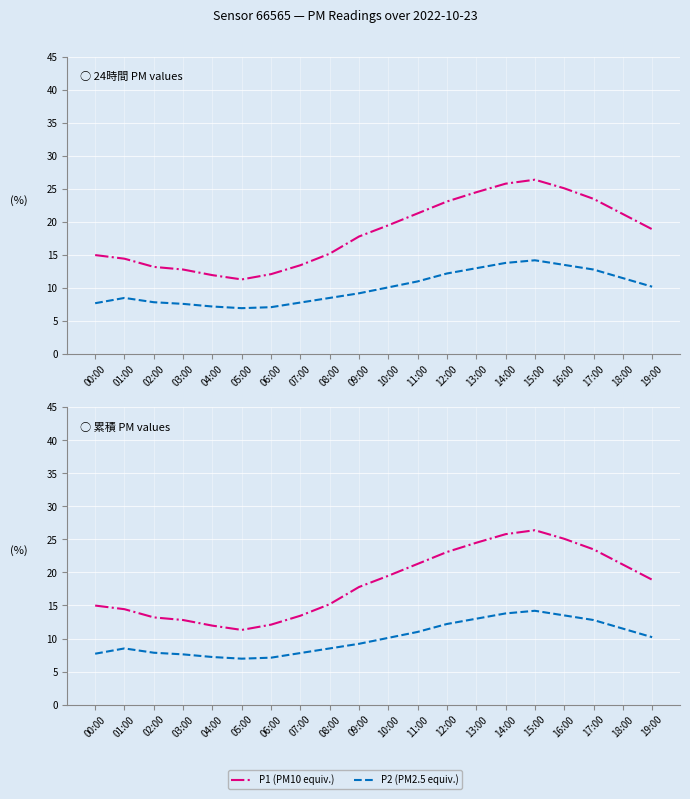

What is the average value of the P2 (PM2.5 equiv.) series?

10.0